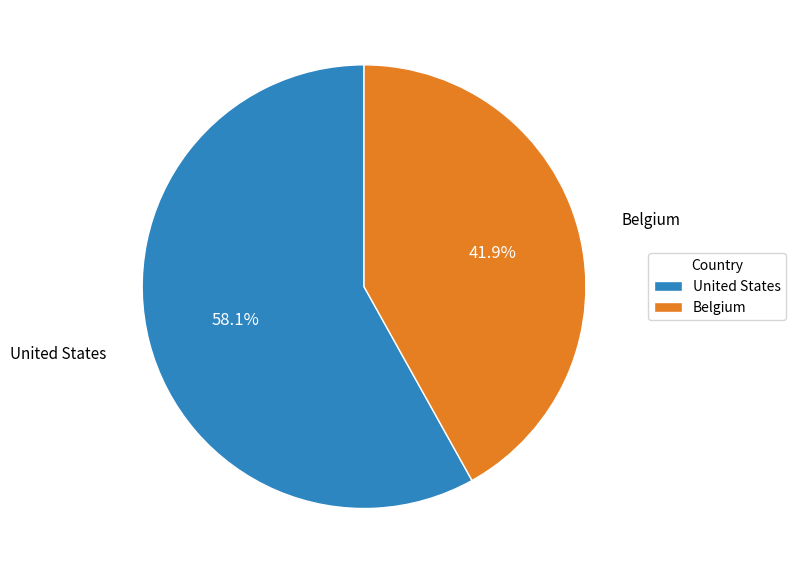

What percentage is the Belgium slice, to the nearest percent?

42%